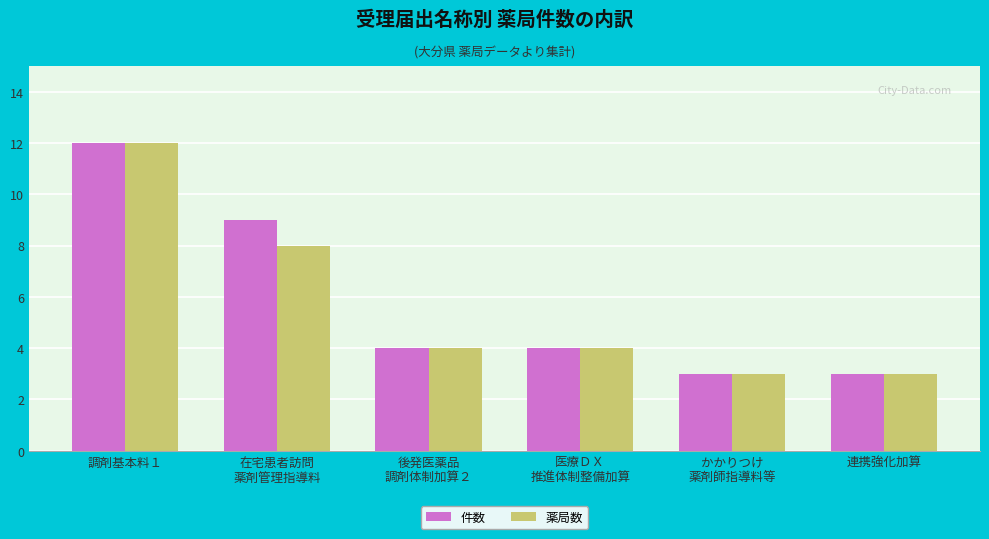

At which label is 件数 closest to 7?

在宅患者訪問
薬剤管理指導料